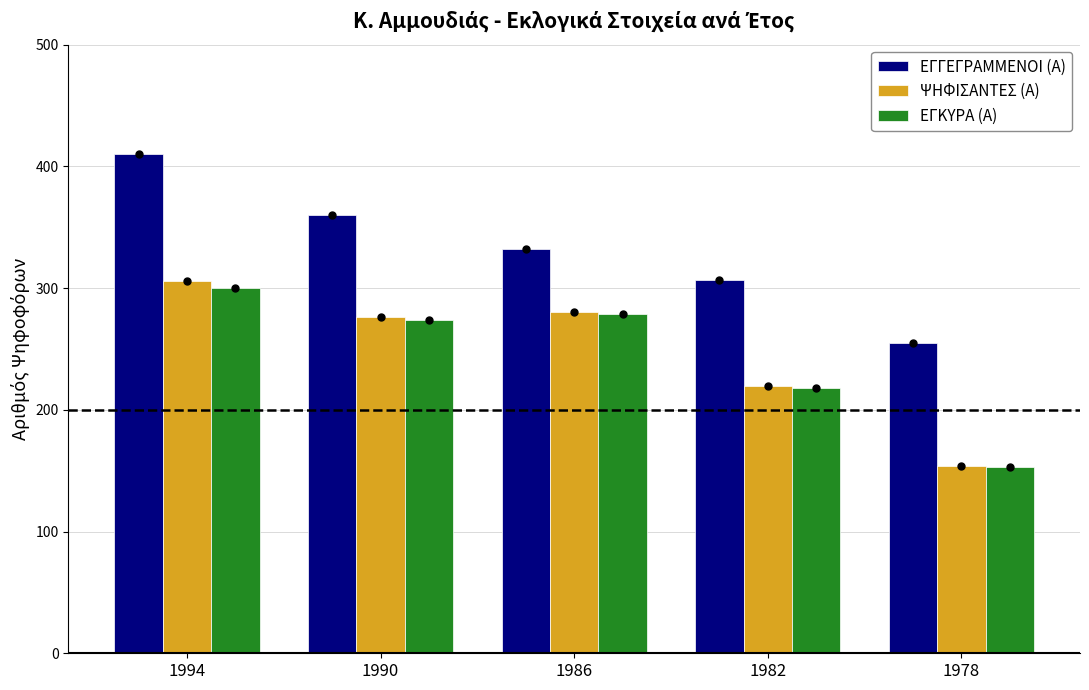

Reading right to left, extract all data points from this chart.

ΕΓΓΕΓΡΑΜΜΕΝΟΙ (Α): 1978=255	1982=307	1986=332	1990=360	1994=410
ΨΗΦΙΣΑΝΤΕΣ (Α): 1978=154	1982=220	1986=280	1990=276	1994=306
ΕΓΚΥΡΑ (Α): 1978=153	1982=218	1986=279	1990=274	1994=300